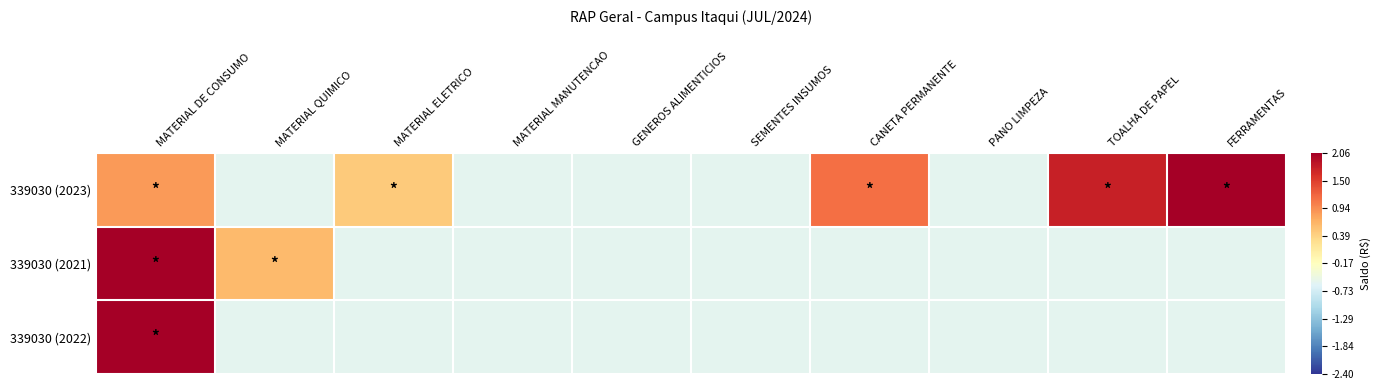

Between MATERIAL ELETRICO and GENEROS ALIMENTICIOS, which series saw the biggest shift?

339030 (2023)